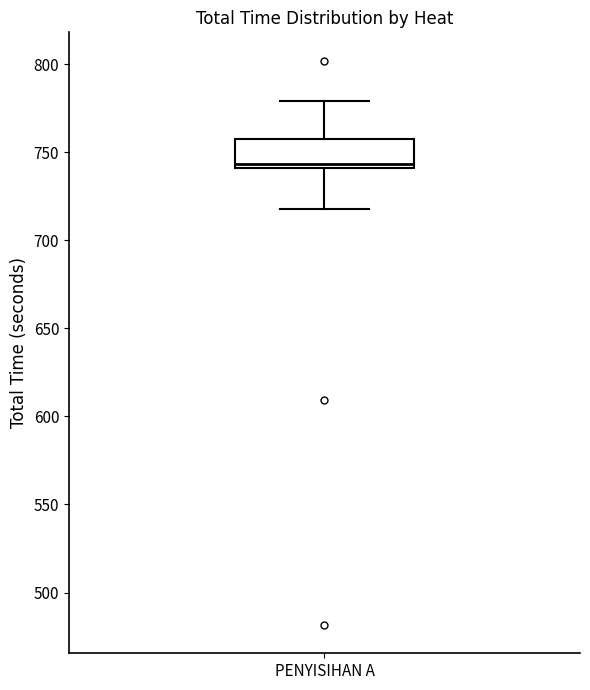

Where does the lower whisker of the box for PENYISIHAN A end on the y-axis? The values are not printed on the chart, so give them approximately, as read against the axis.

720